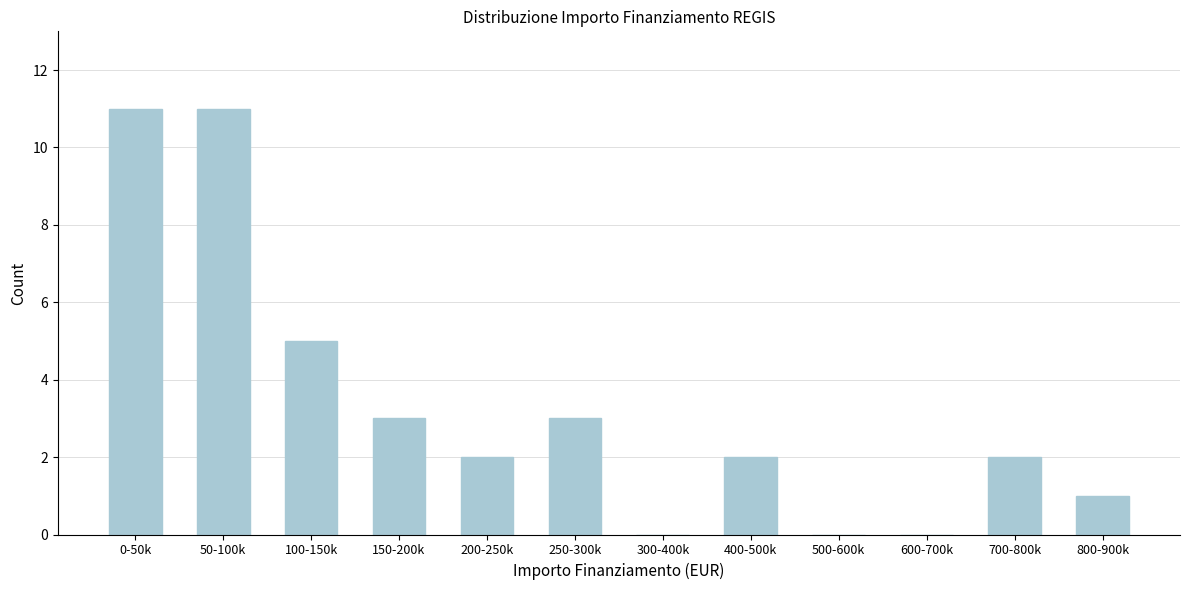

Reading left to right, list all the values displayed in this chart.

0-50k=11	50-100k=11	100-150k=5	150-200k=3	200-250k=2	250-300k=3	300-400k=0	400-500k=2	500-600k=0	600-700k=0	700-800k=2	800-900k=1